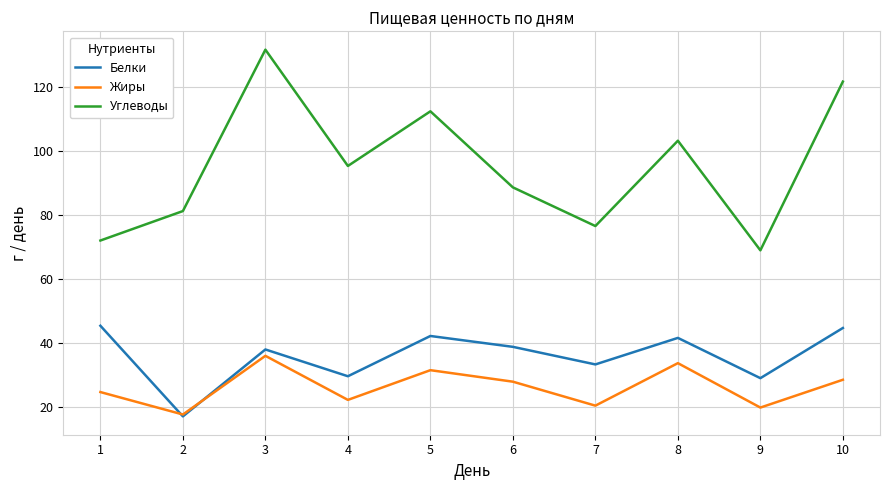

At 5, list the series in order from largest to smallest.

Углеводы, Белки, Жиры